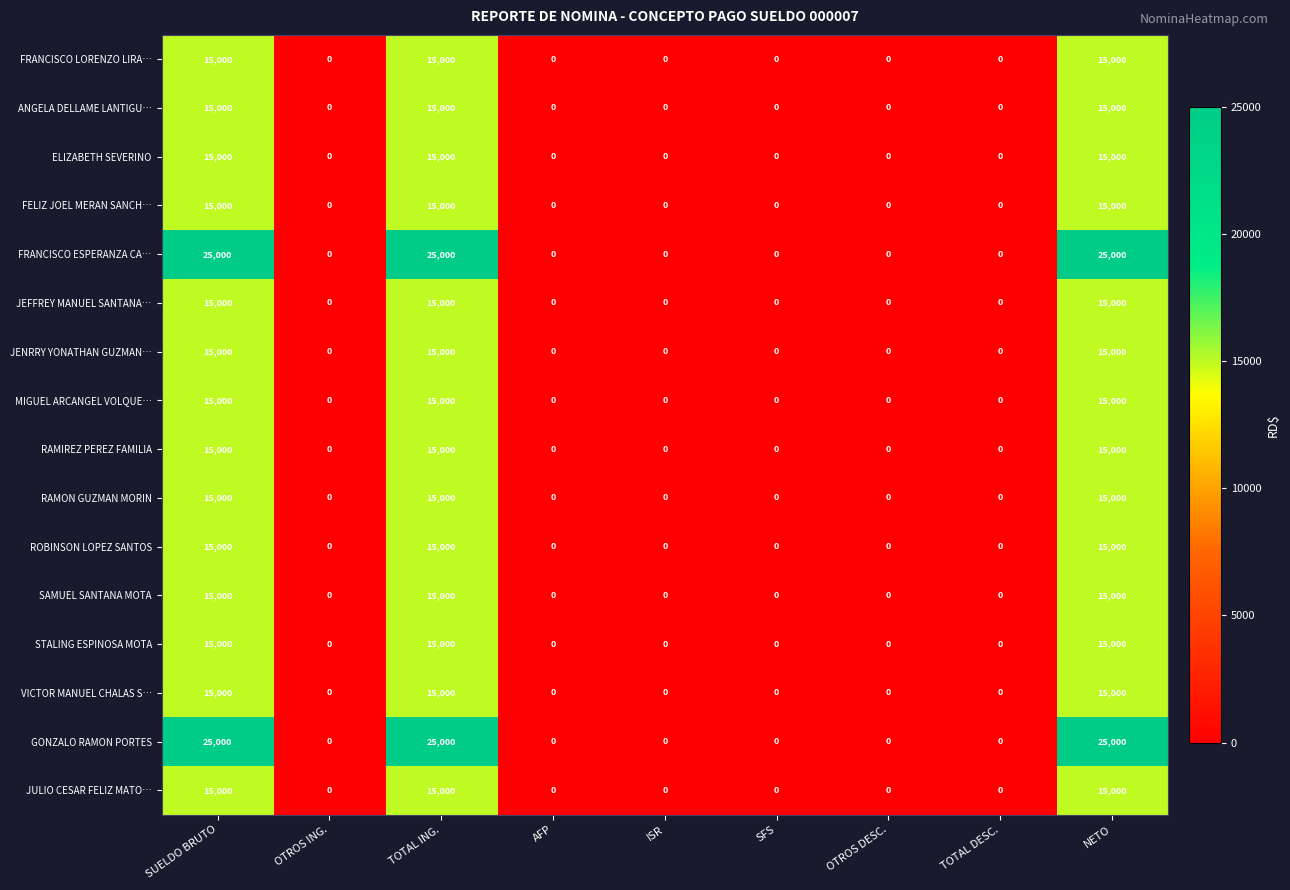

What is the maximum value shown in the chart?

25000